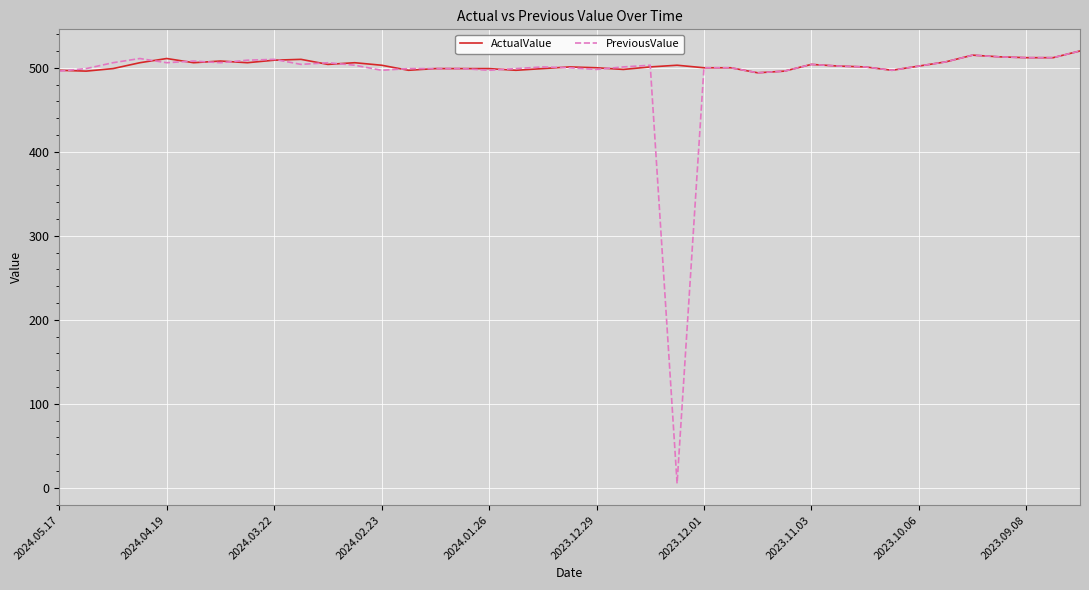

What is the minimum value for ActualValue?

494